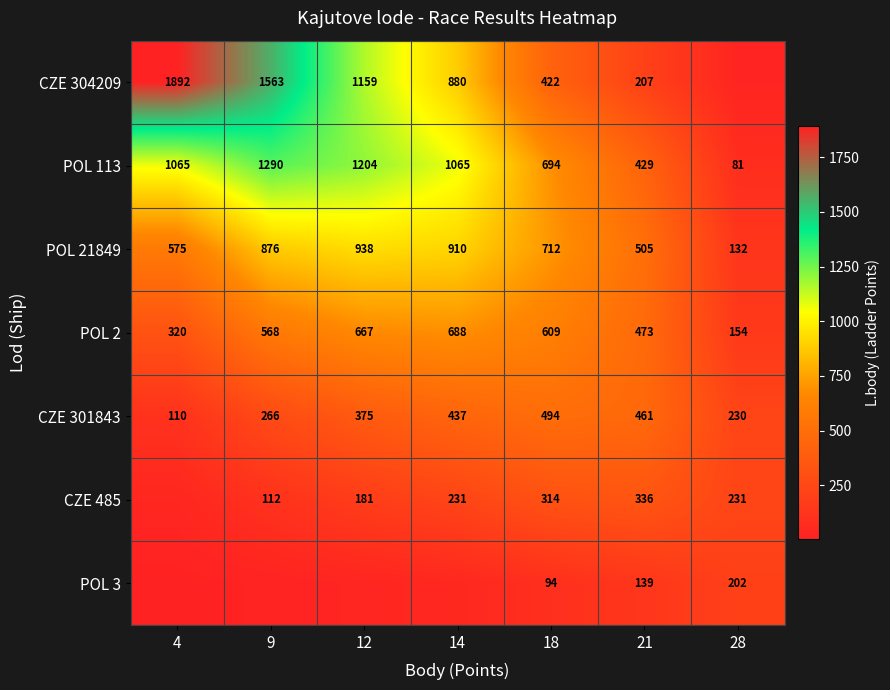

What is the difference between the maximum and minimum values in the POL 113 series?

1208.6